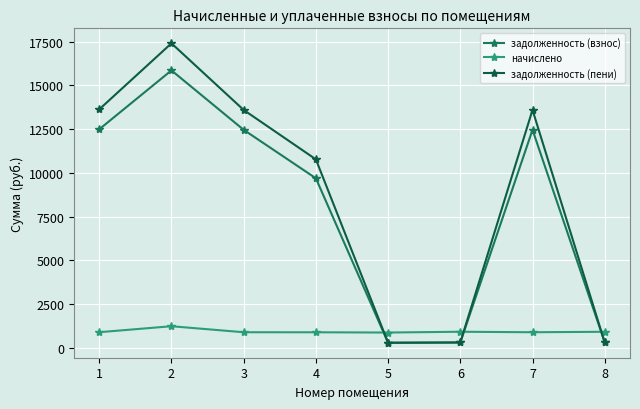

At which label does задолженность (пени) reach its peak?

2